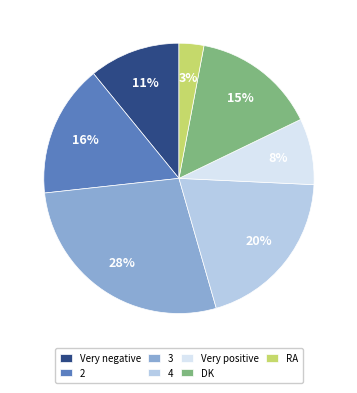

Count the number of slices in the pie.

7